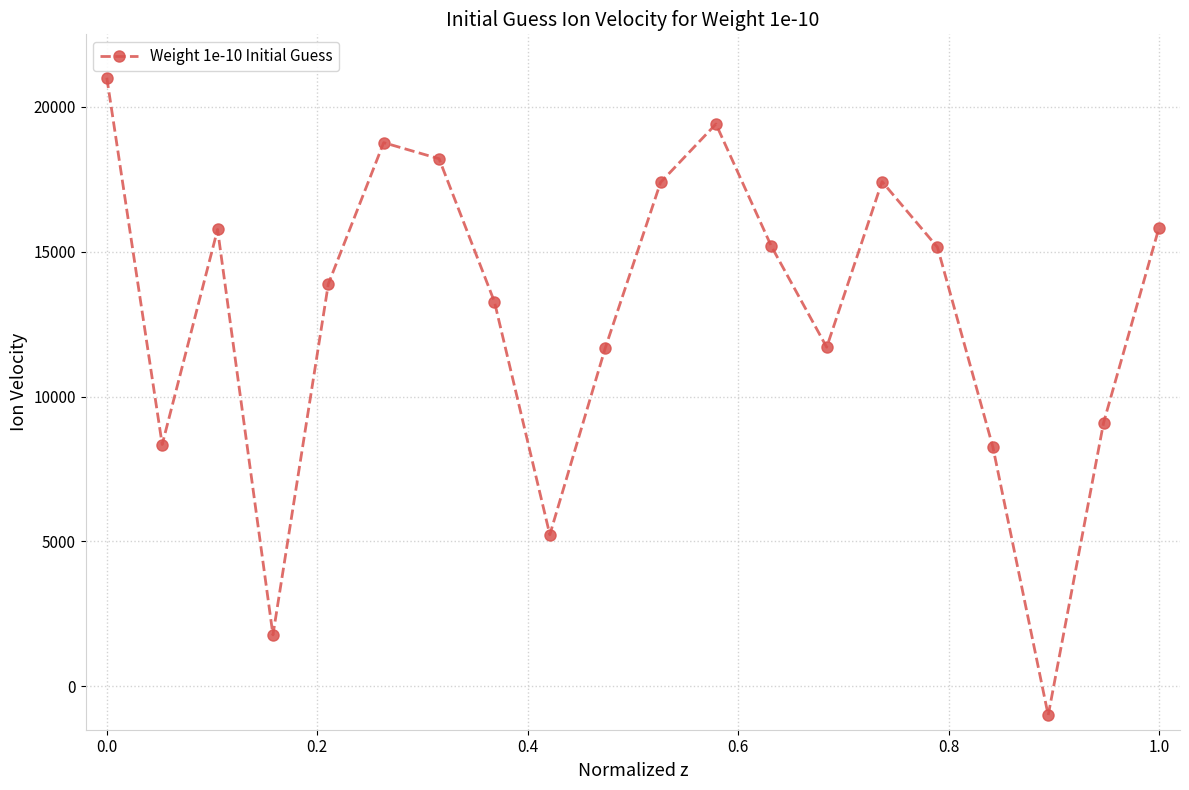

How many series are shown in this chart?

1